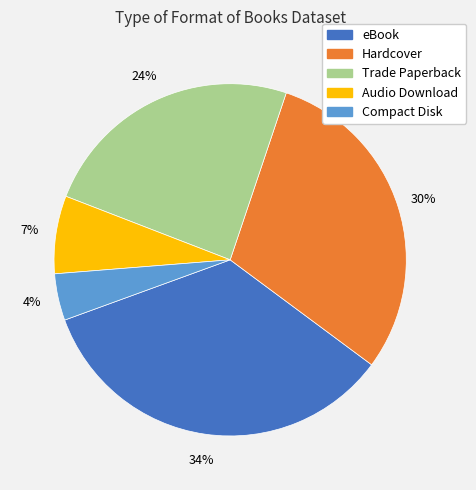

Count the number of slices in the pie.

5